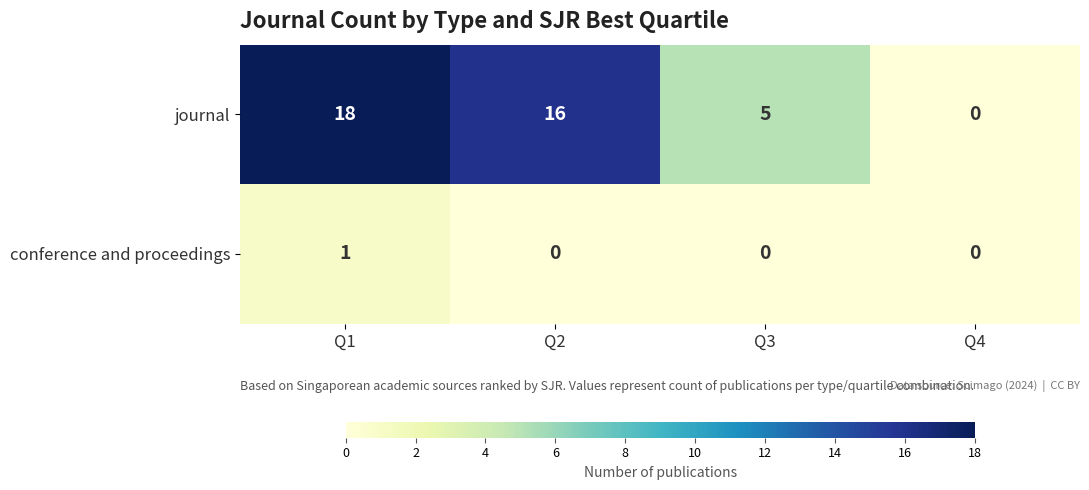

At which category does the chart reach its peak across all series?

Q1